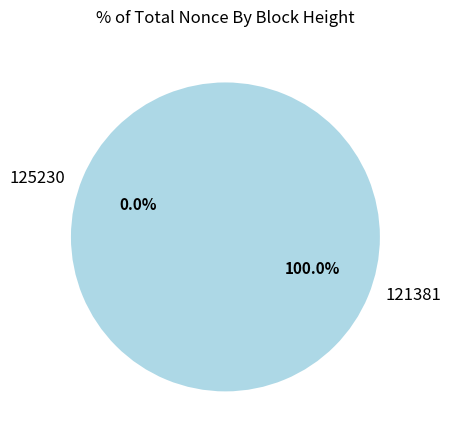

To the nearest percent, what is the average slice percentage?

50%